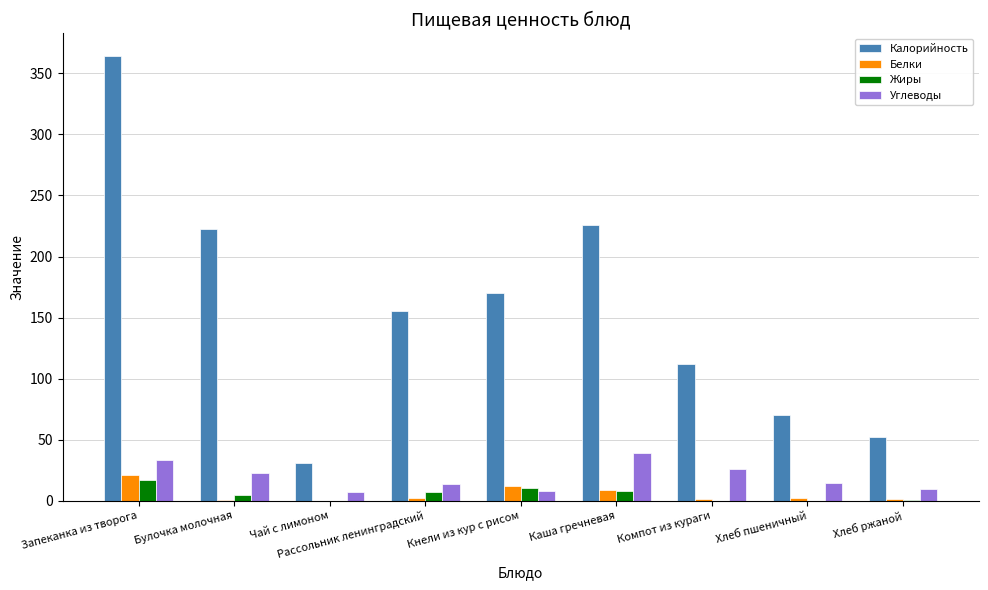

What is the average value of the Калорийность series?

156.0